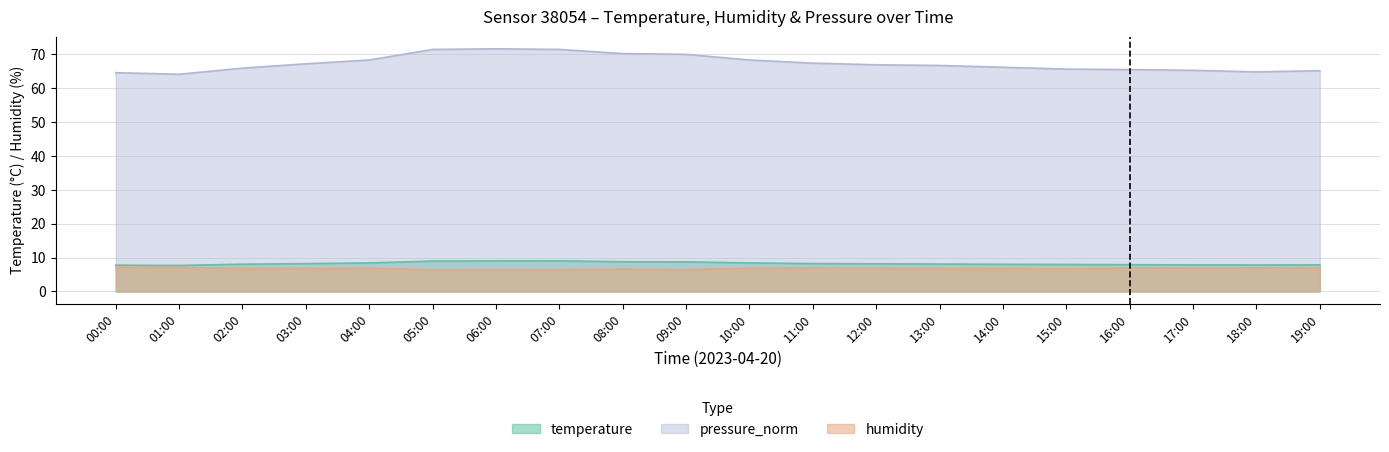

Where is the first local minimum for humidity?

03:00